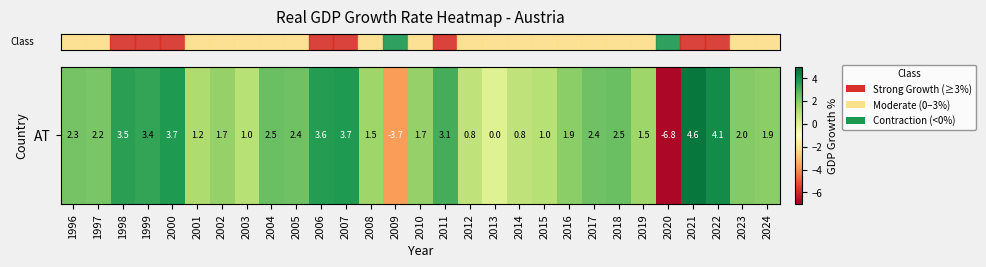

What is the average value?

1.7